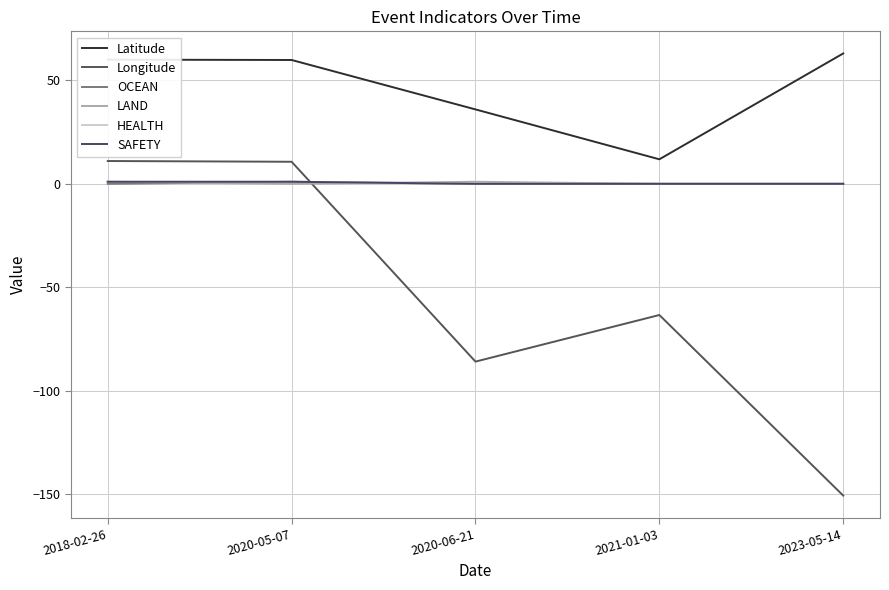

Does the chart display data point markers on the line(s)?

No